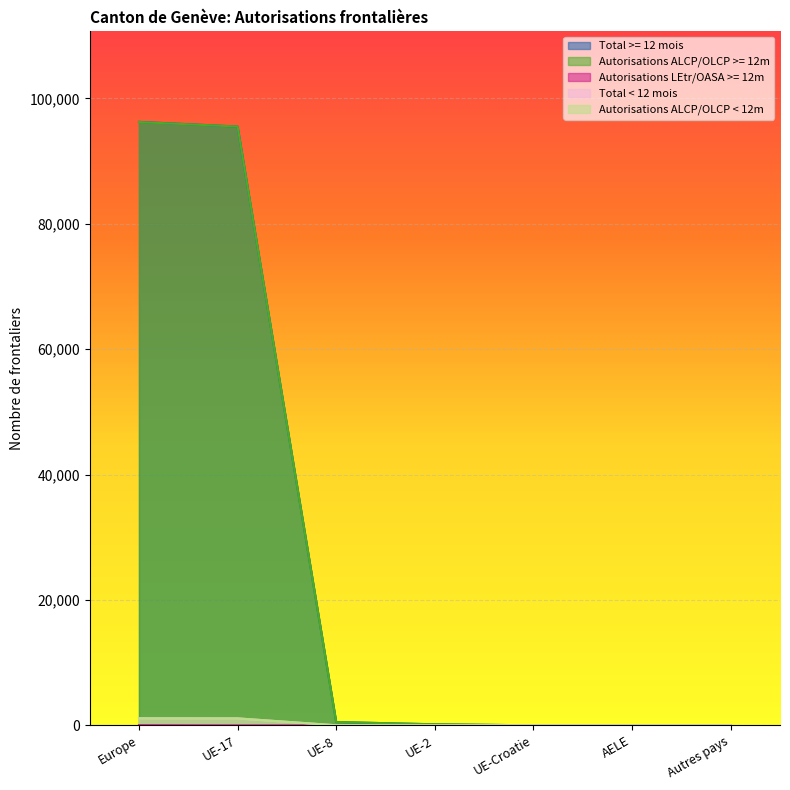

The Autorisations ALCP/OLCP < 12m series shows 1 at AELE. True or false?

True